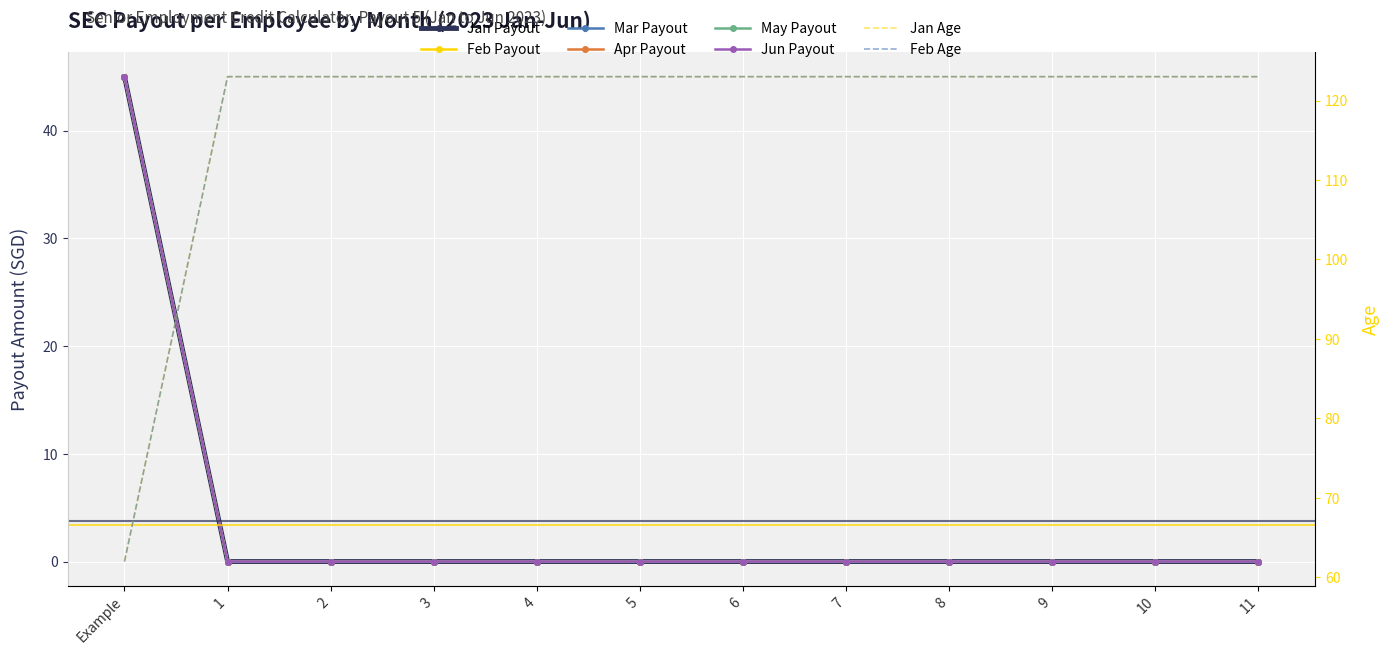

True or false: May Payout and Mar Payout cross at least once.

False